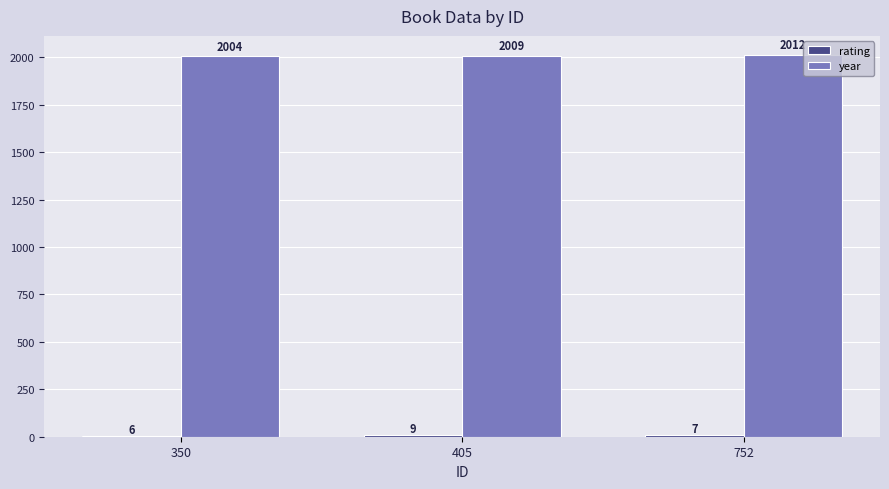

The value of year at 752 is 2012. True or false?

True